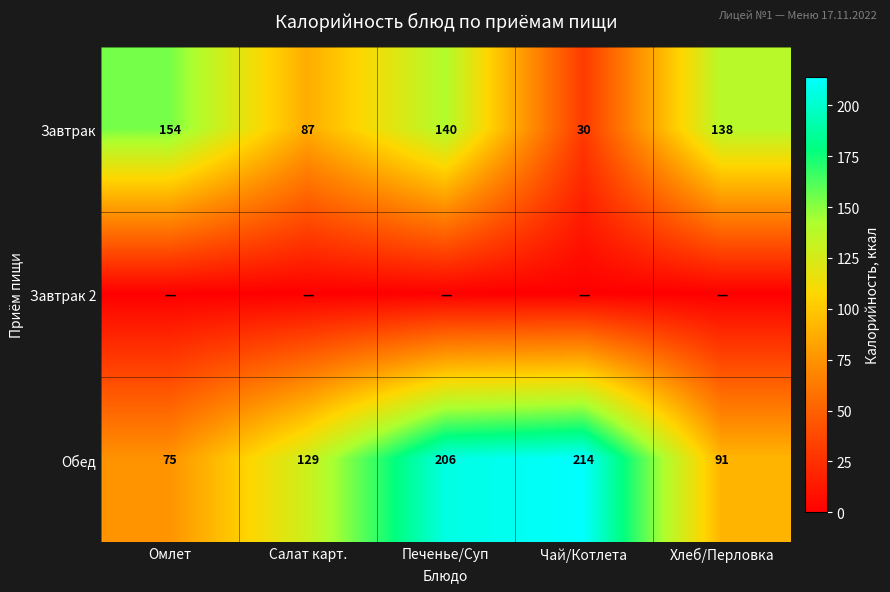

What is the difference between the highest and lowest values at Хлеб/Перловка?

138.0